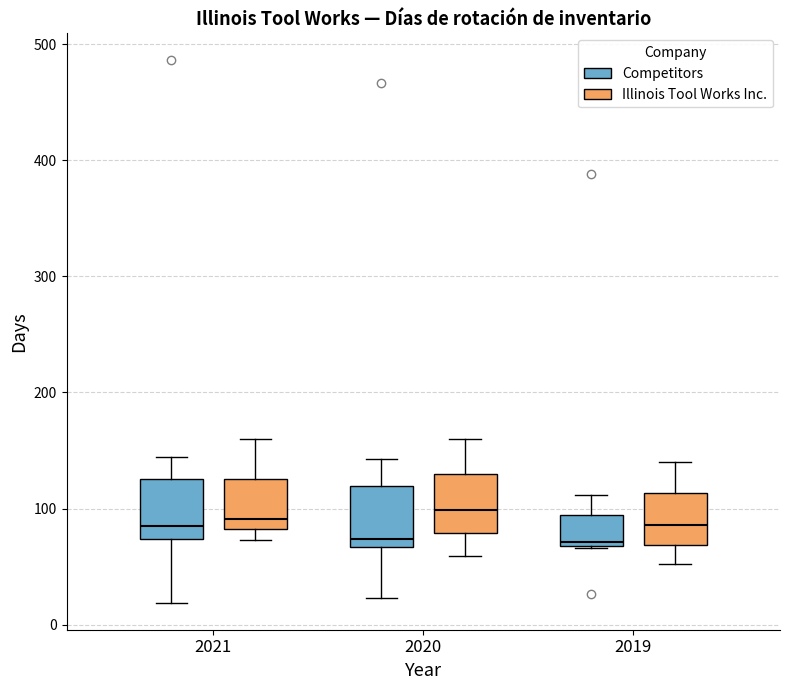

Reading left to right, transcribe this box plot: for each box, give where its median line is, the range the box spans, and where its two whiskers end, as read against the y-axis. The values are not printed on the chart, so give them approximately, as read against the axis.

2021 (Competitors): median 90, box 70 to 130, whiskers 20 to 140
2021 (Illinois Tool Works Inc.): median 90, box 80 to 130, whiskers 70 to 160
2020 (Competitors): median 70 (just above the box's lower edge), box 70 to 120, whiskers 20 to 140
2020 (Illinois Tool Works Inc.): median 100, box 80 to 130, whiskers 60 to 160
2019 (Competitors): median 70, box 70 to 90, whiskers 70 to 110
2019 (Illinois Tool Works Inc.): median 90, box 70 to 110, whiskers 50 to 140